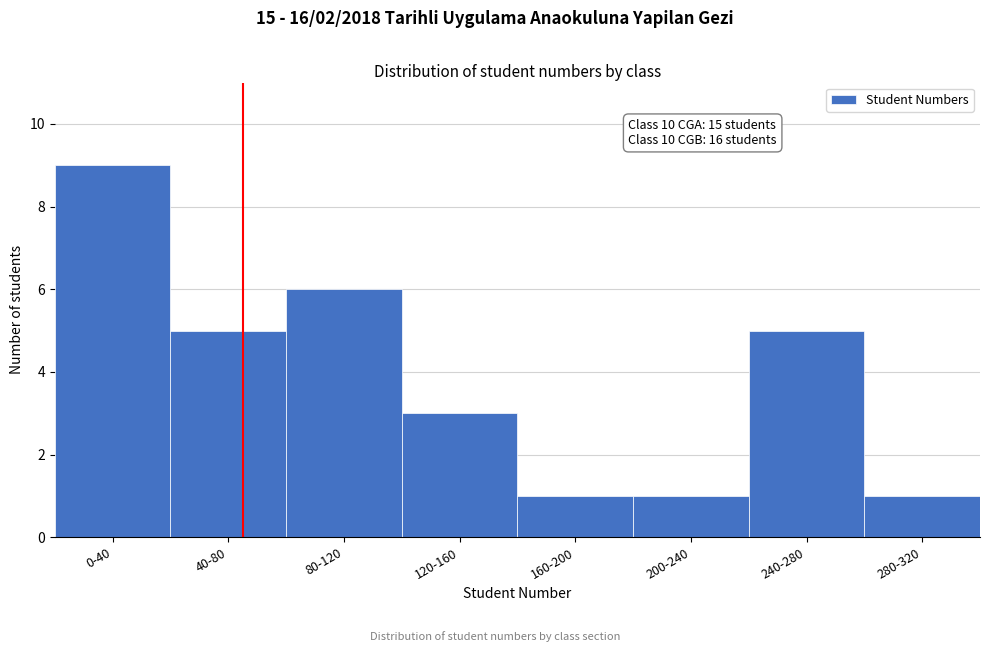

Reading left to right, what are all the values shown in this chart?

9	5	6	3	1	1	5	1